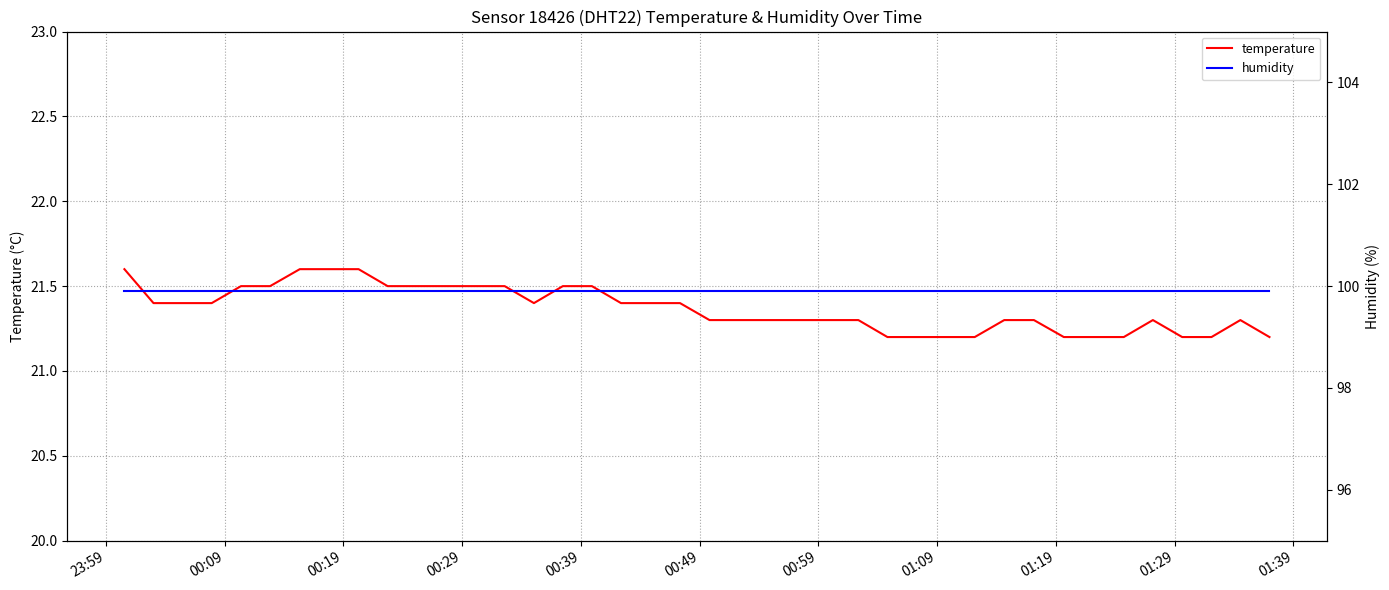

What is the value of the humidity point at the 40th from the left?

99.9